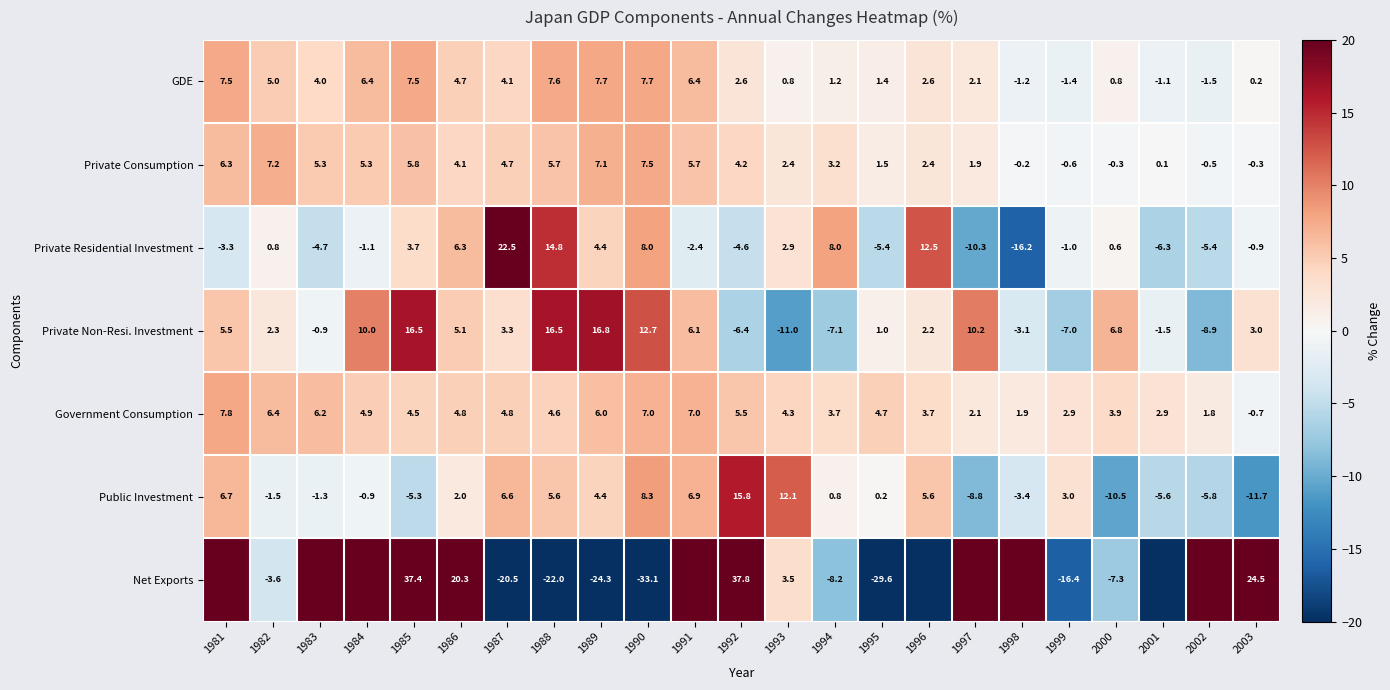

Which category has the highest value in the Private Non-Resi. Investment series?

1989